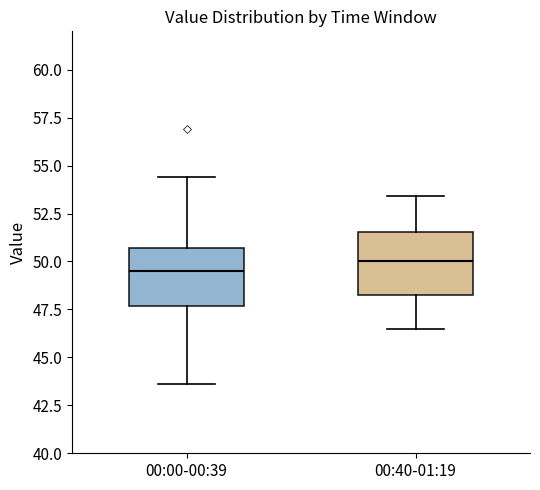

Reading left to right, transcribe this box plot: for each box, give where its median line is, the range the box spans, and where its two whiskers end, as read against the y-axis. The values are not printed on the chart, so give them approximately, as read against the axis.

00:00-00:39: median 49.5, box 47.5 to 50.5, whiskers 43.5 to 54.5
00:40-01:19: median 50.0, box 48.5 to 51.5, whiskers 46.5 to 53.5